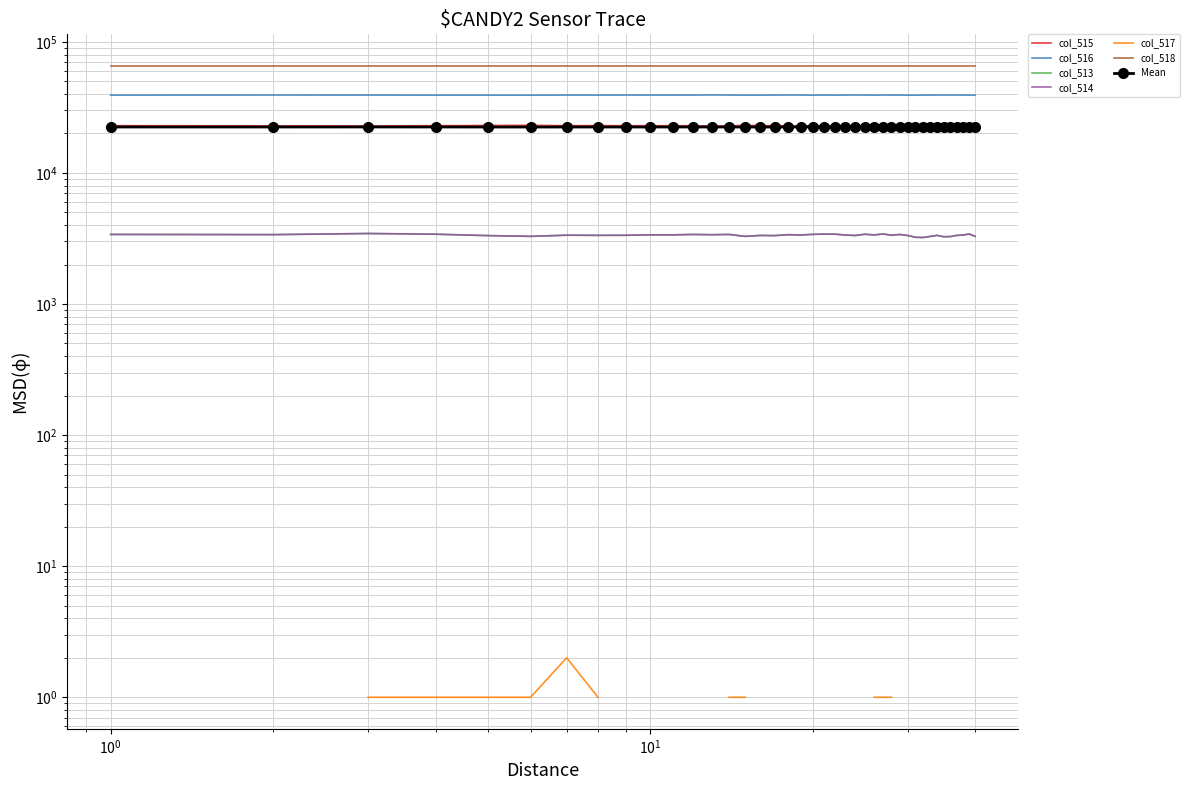

What is the average value of the col_515 series?

22936